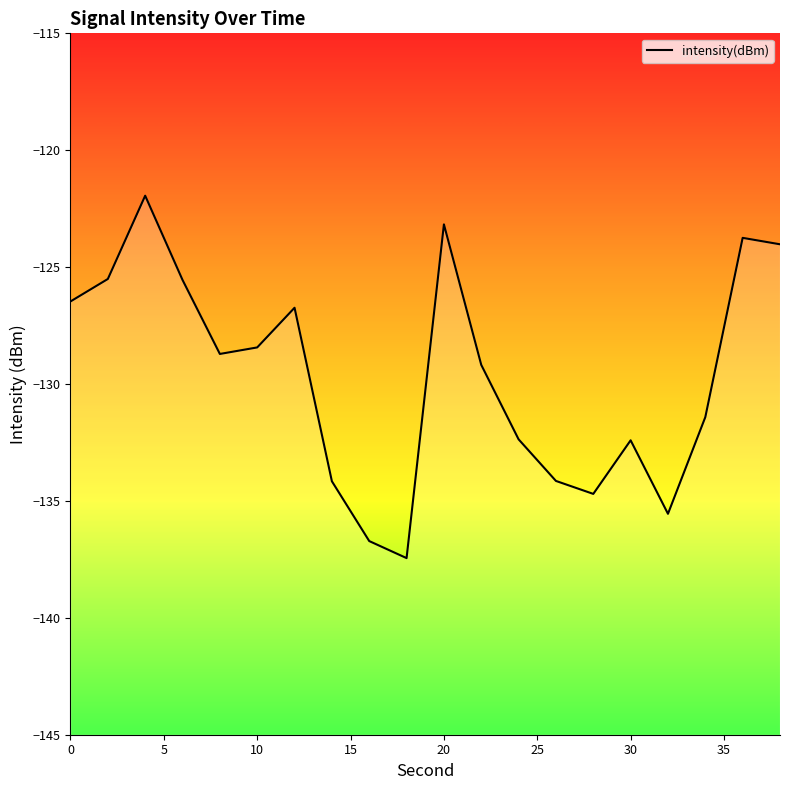

Read the value at 10.

-128.4